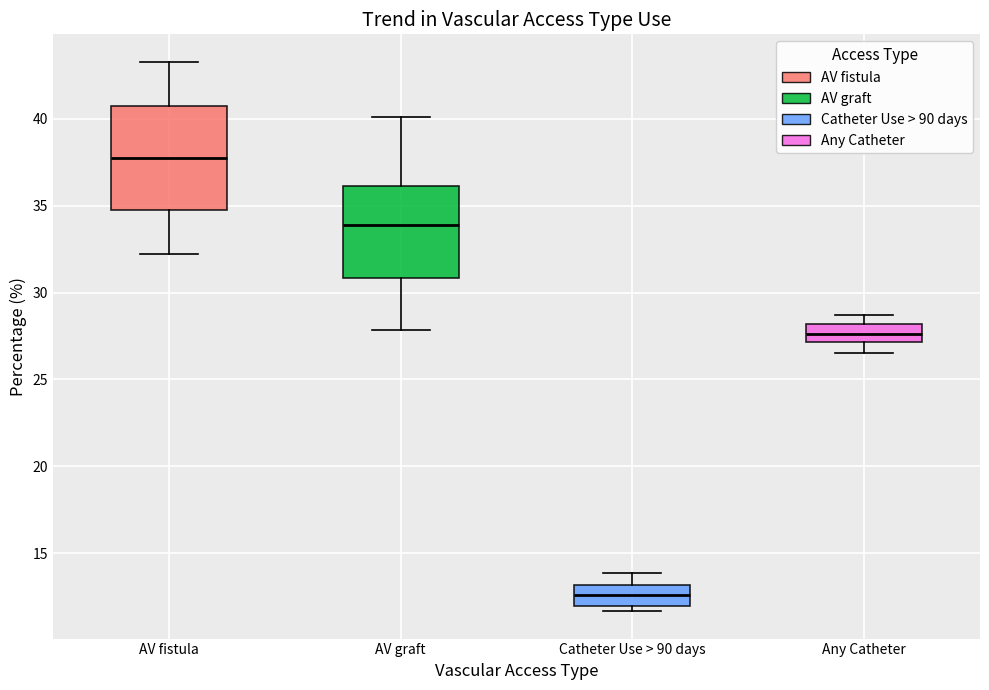

Which box has the highest median line?

AV fistula